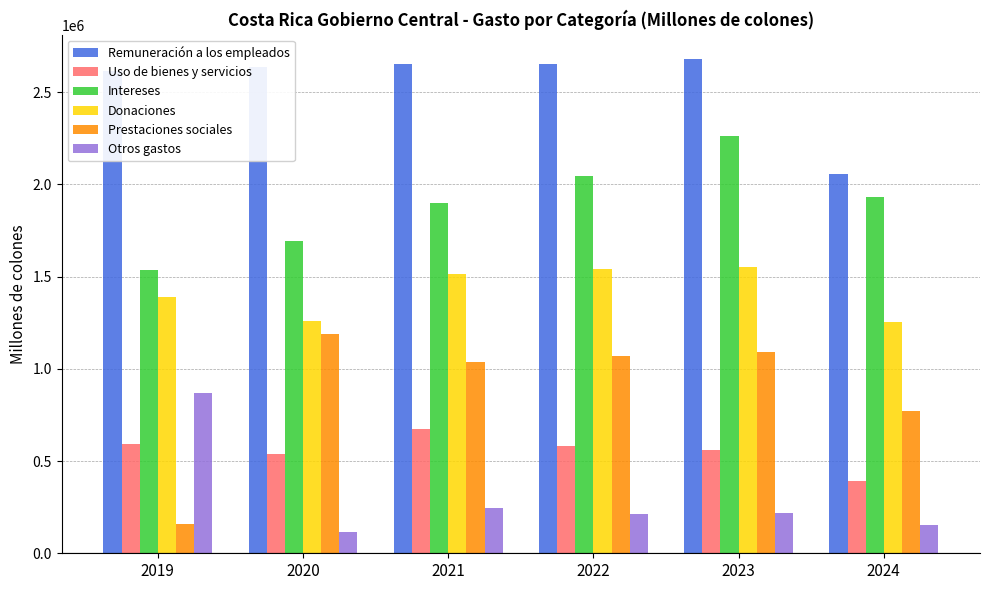

Which series has the largest range (max minus min)?

Prestaciones sociales